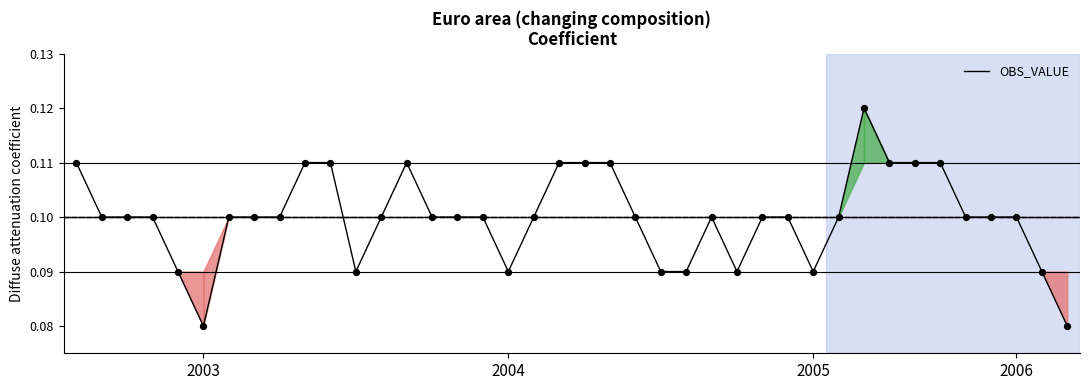

How many lines are shown in the chart?

1